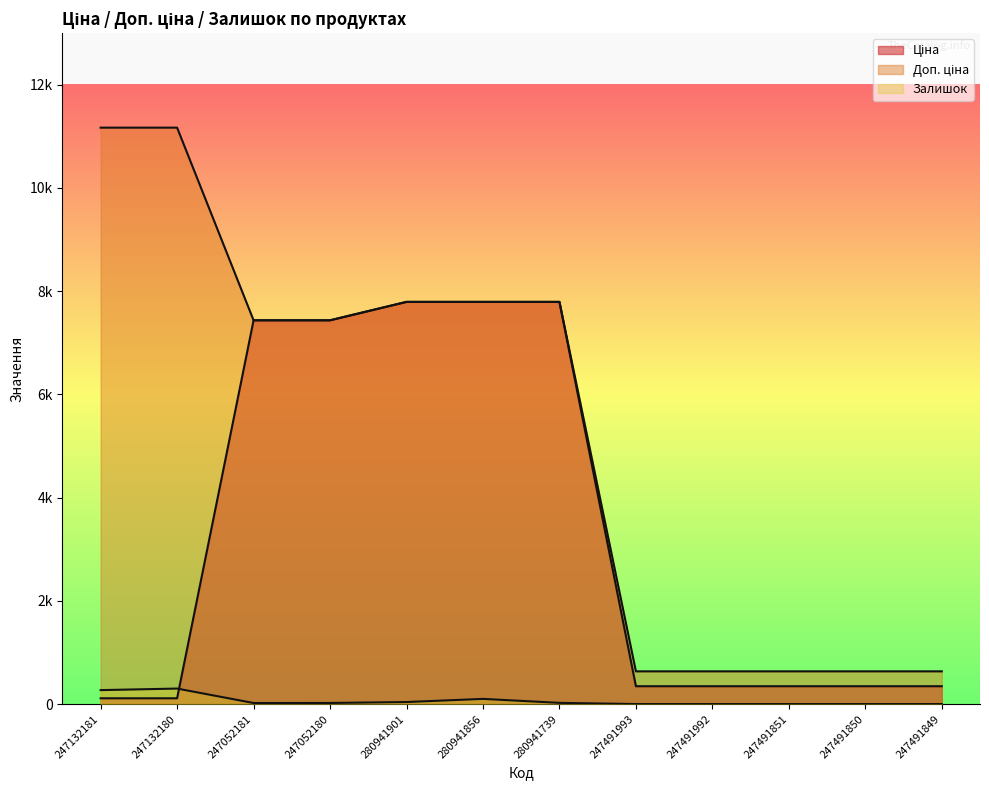

True or false: Ціна and Доп. ціна cross at least once.

False